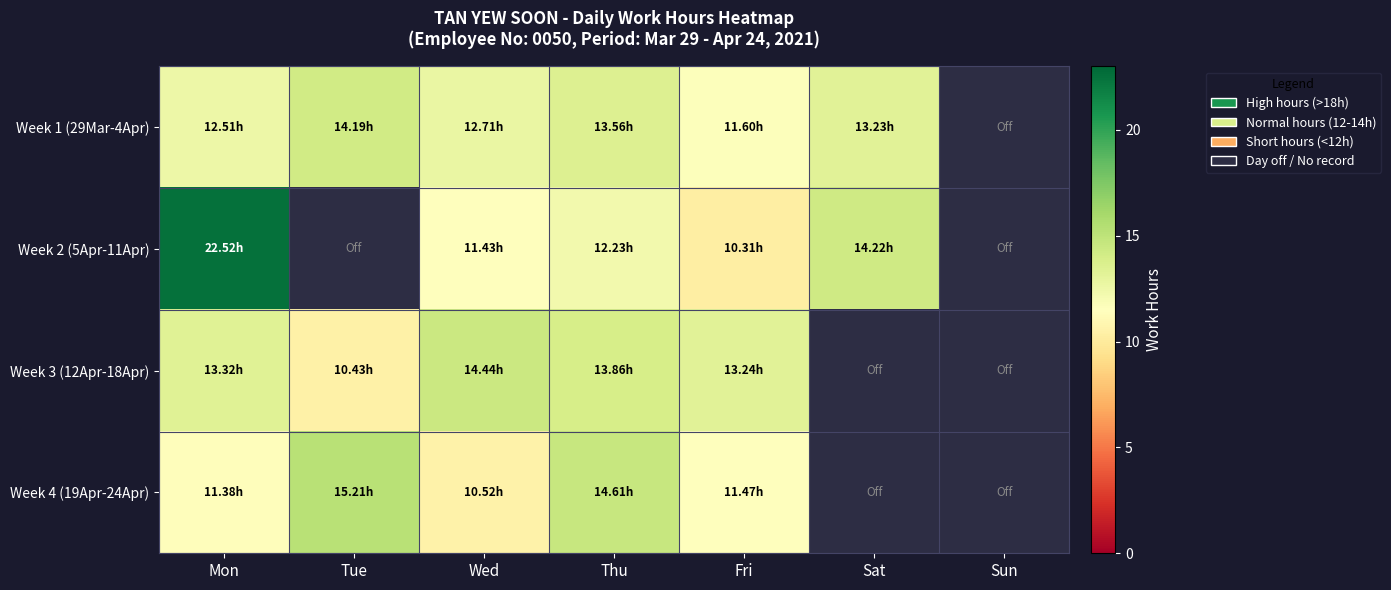

The Week 2 (5Apr-11Apr) series shows 11.4 at Wed. True or false?

True